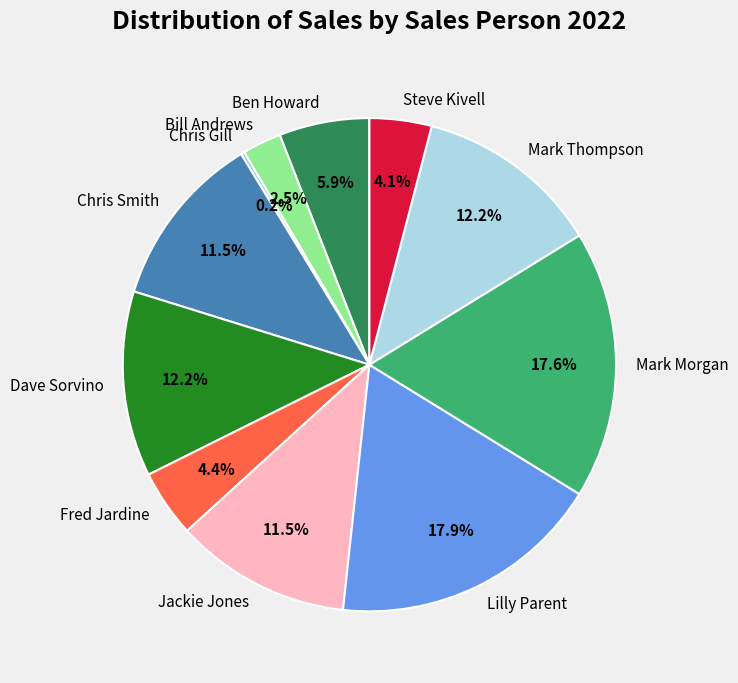

What portion of the pie excludes Fred Jardine?

95.6%